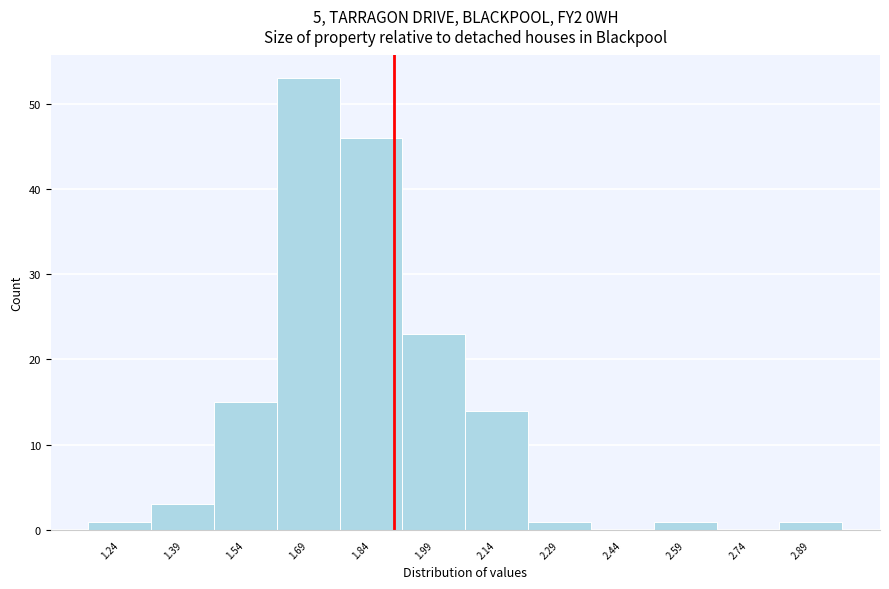

Which range on the x-axis has the tallest bar?

1.62 to 1.77